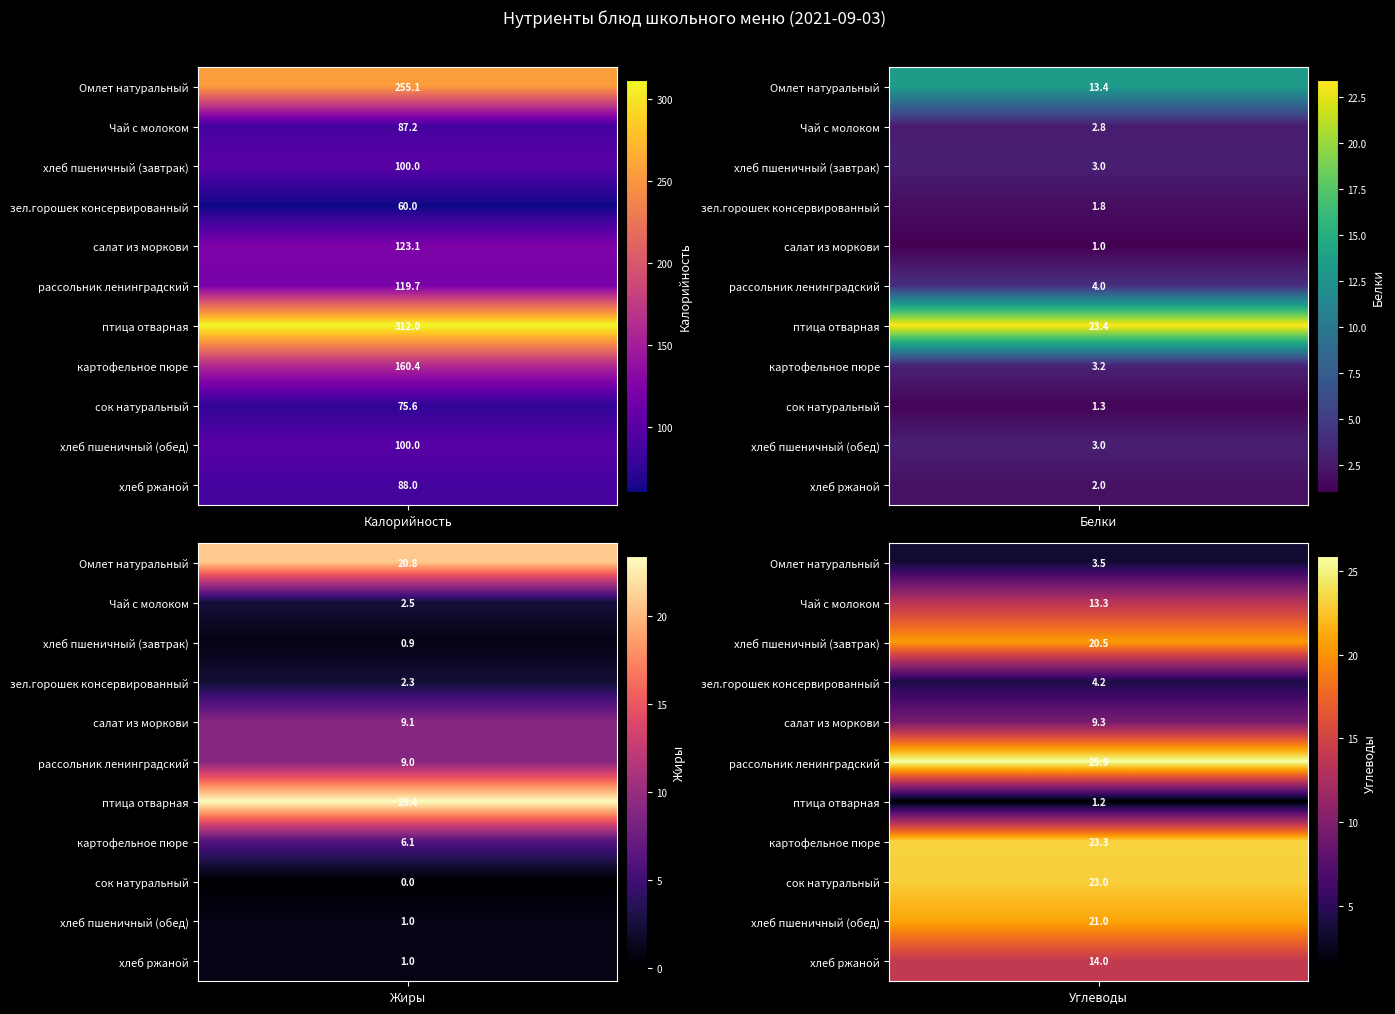

What is the sum of all хлеб ржаной values?

105.0